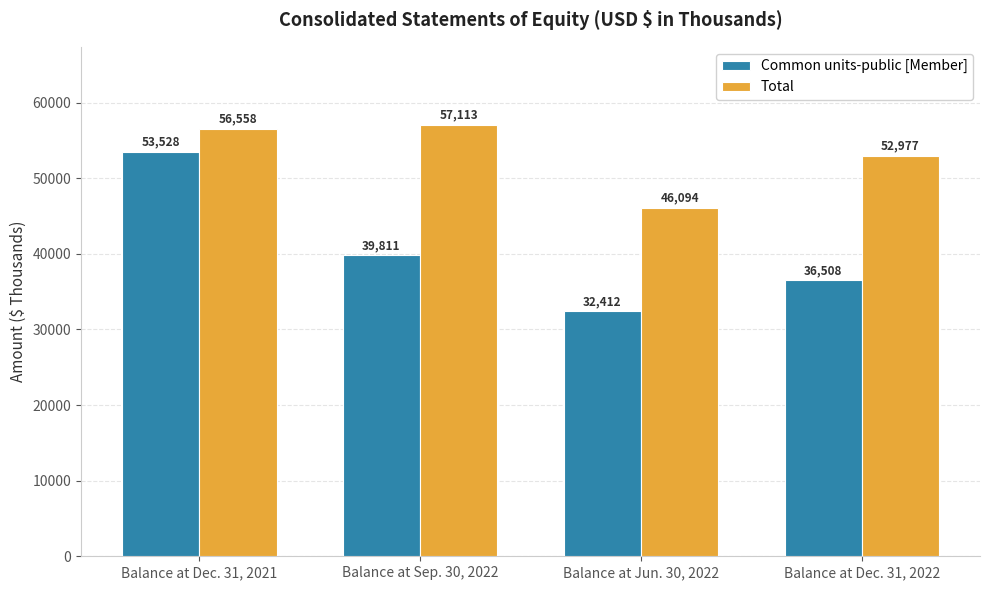

What value does the Total series have at Balance at Dec. 31, 2021?

56558